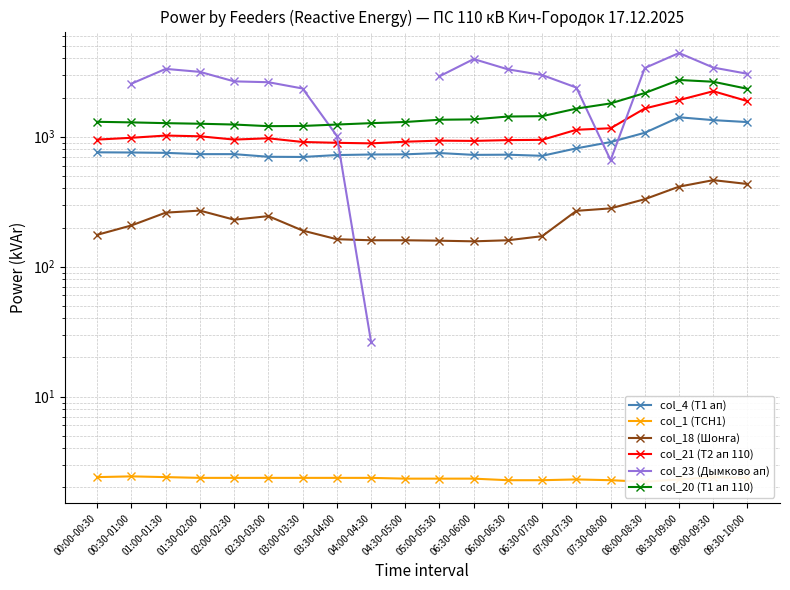

True or false: col_20 (Т1 ап 110) and col_1 (ТСН1) intersect in this chart.

False